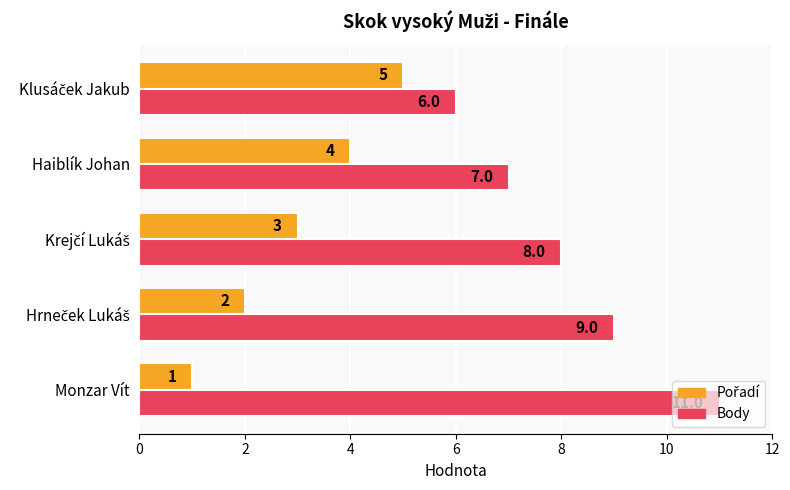

Which series has the largest range (max minus min)?

Body